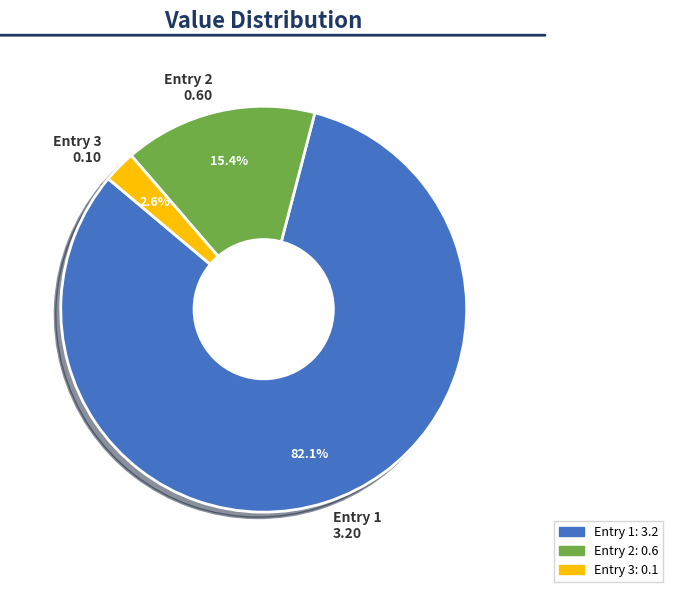

What portion of the pie excludes Entry 3 0.10?

97.4%